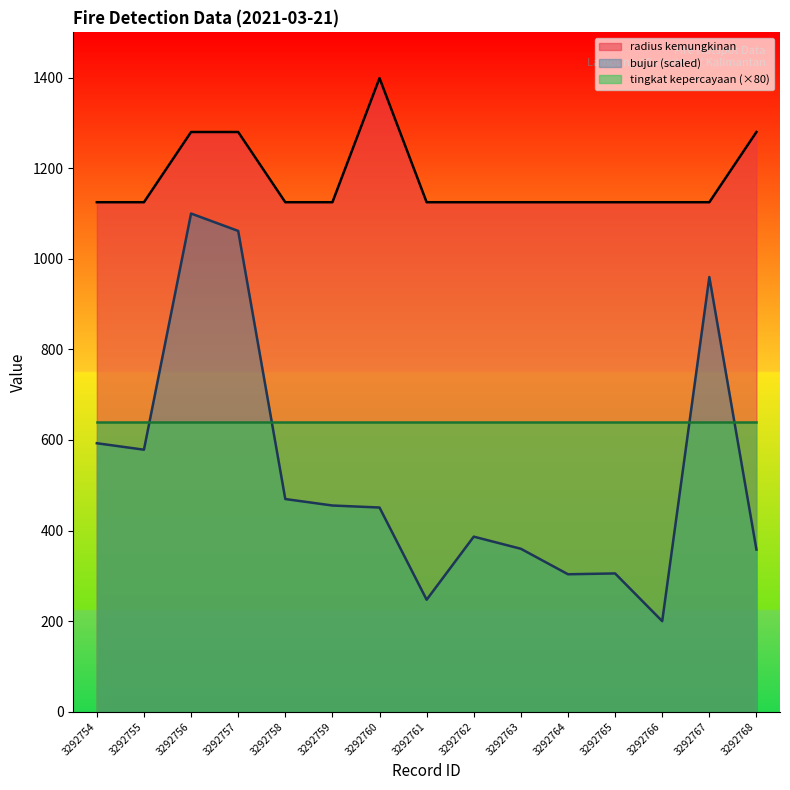

Which series has the widest spread of values?

bujur (scaled)